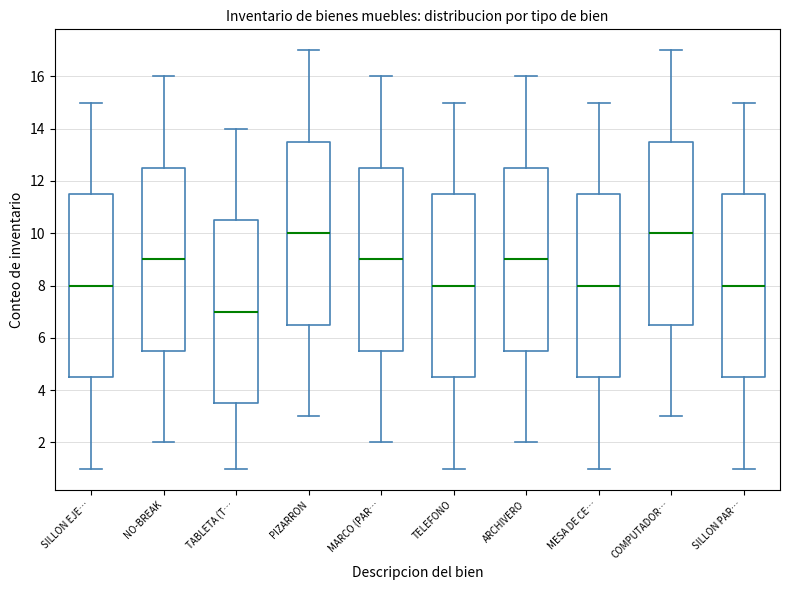

Where is the upper edge of the box for NO-BREAK on the y-axis? The values are not printed on the chart, so give them approximately, as read against the axis.

12.6